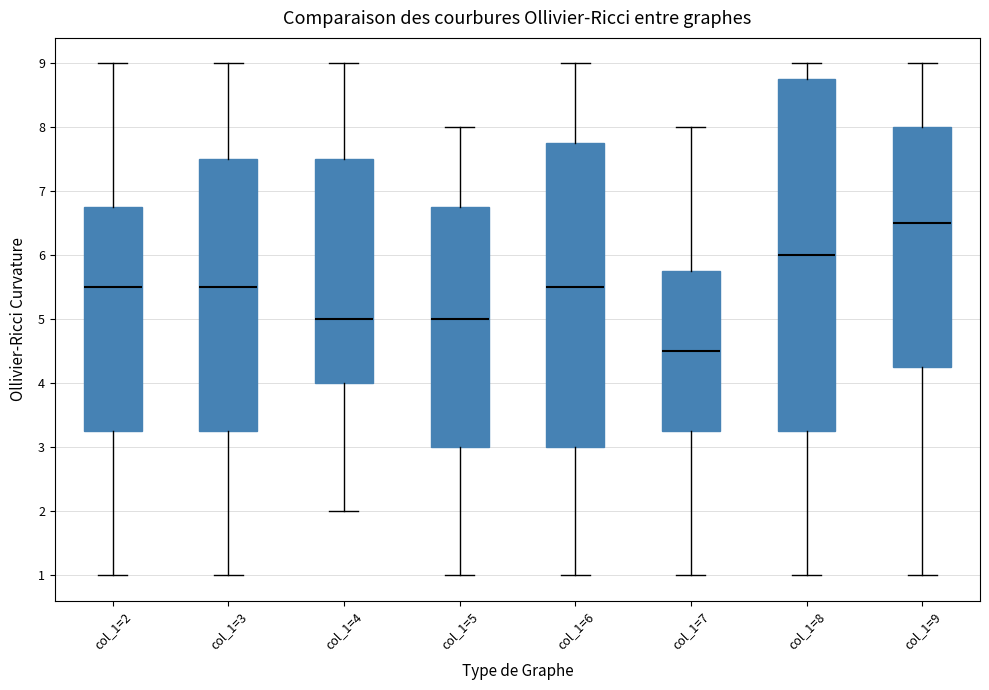

Comparing the boxes themselves (not the whiskers), which one is the tallest?

col_1=8